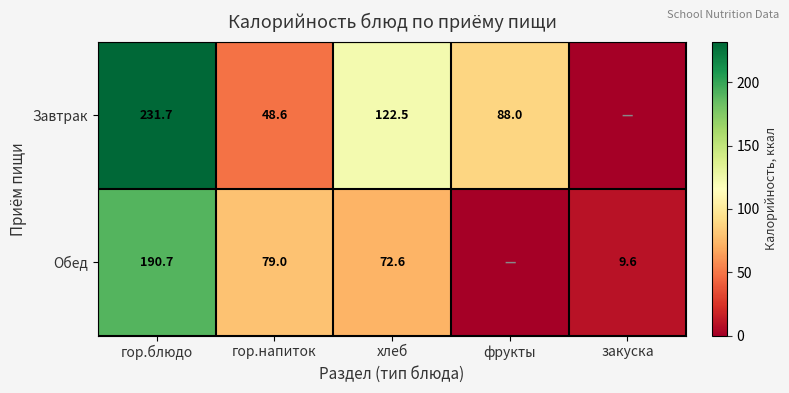

Rank the series at гор.напиток from highest to lowest value.

Обед, Завтрак